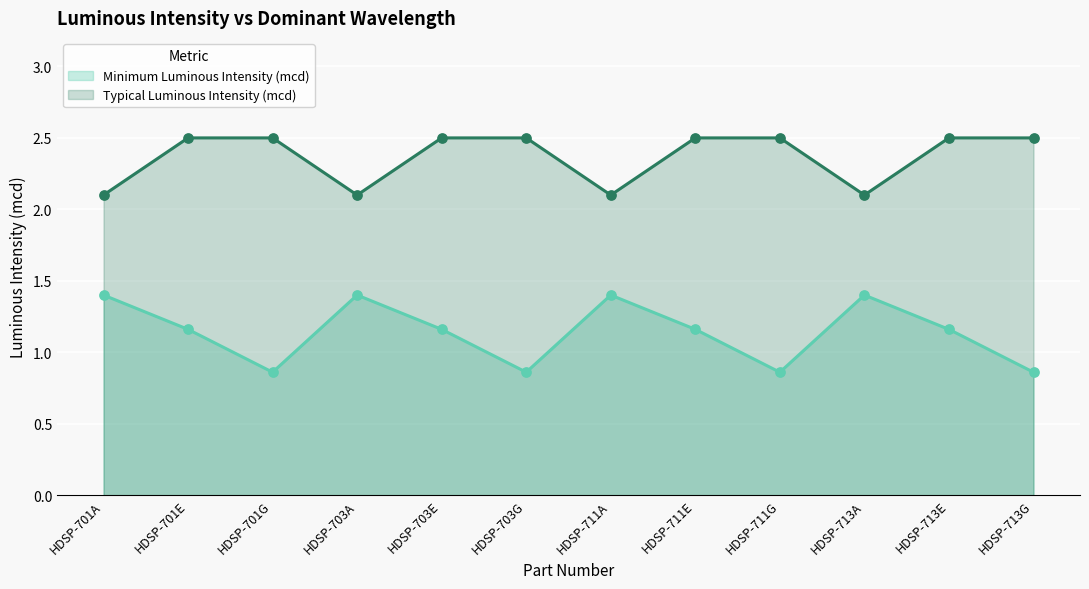

Which series contains the lowest Y value?

Minimum Luminous Intensity (mcd)